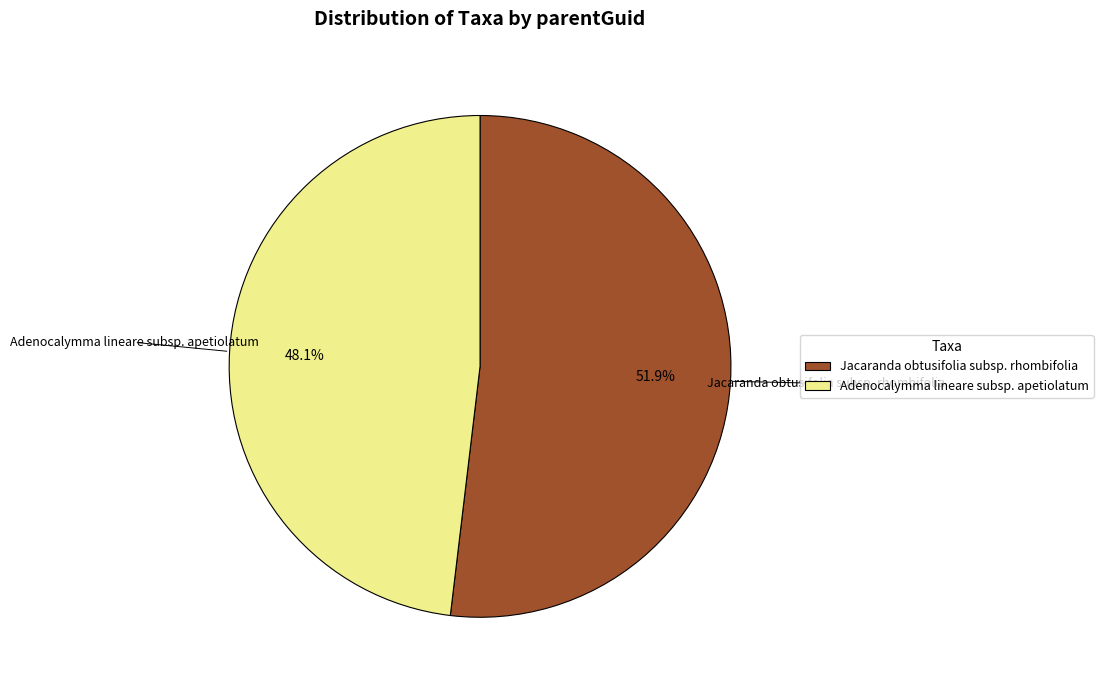

Approximately how many times larger is the value at Adenocalymma lineare subsp. apetiolatum compared to Jacaranda obtusifolia subsp. rhombifolia?

0.9